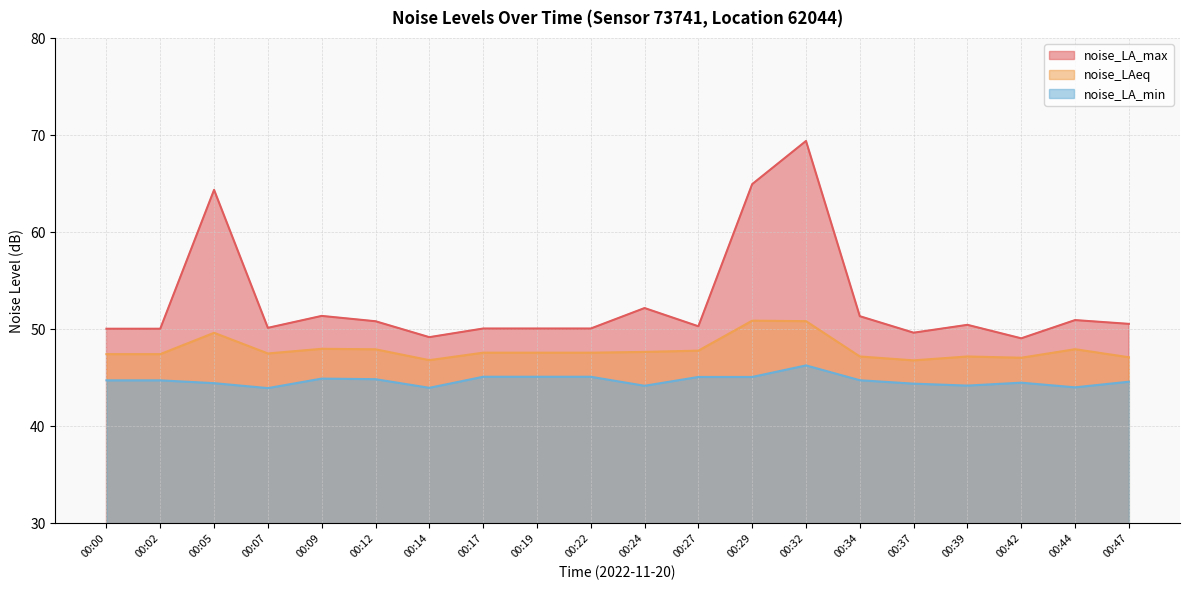

Count the number of categories in the chart.

20